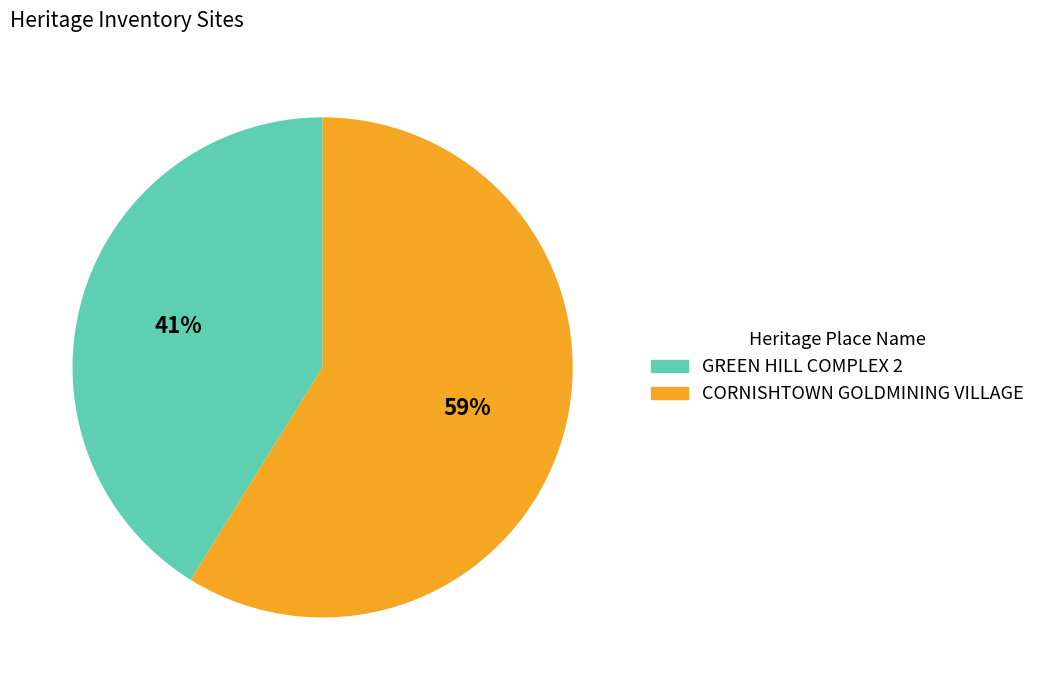

Which slice is the largest?

CORNISHTOWN GOLDMINING VILLAGE